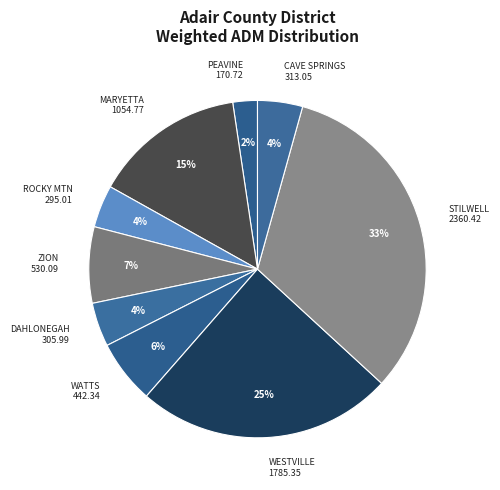

Which category has the smallest portion of the pie?

PEAVINE 170.72